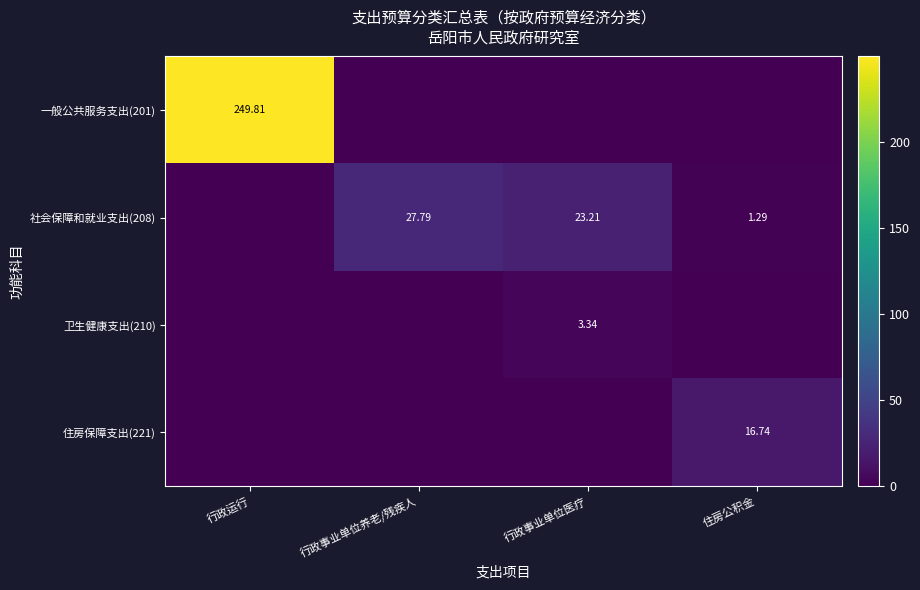

Is it true that 一般公共服务支出(201) equals -165.2 at 行政事业单位养老/残疾人?

False